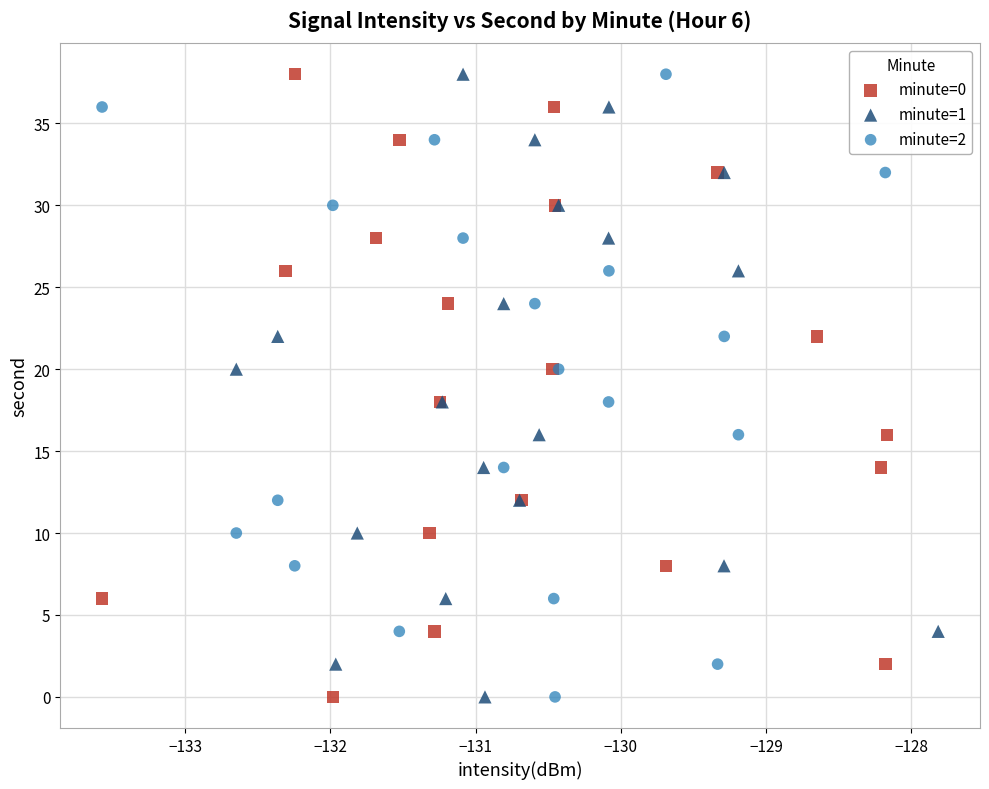

What are all the series names shown in the legend?

minute=0, minute=1, minute=2